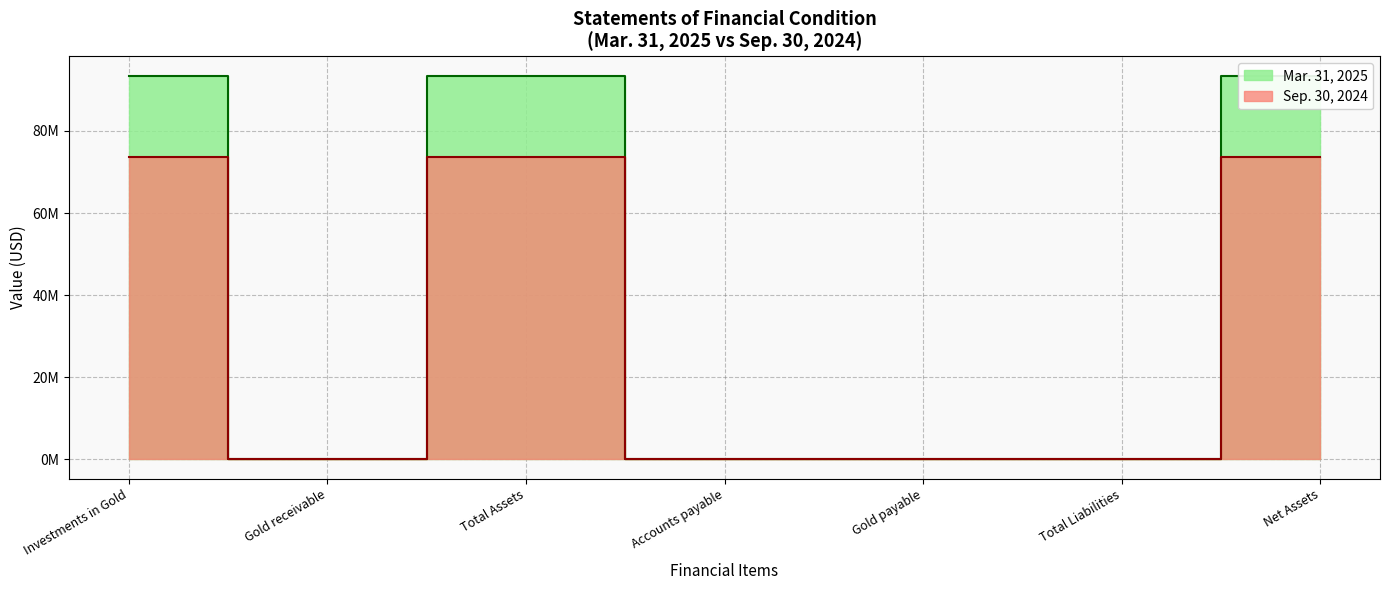

Does the chart have visible grid lines?

Yes